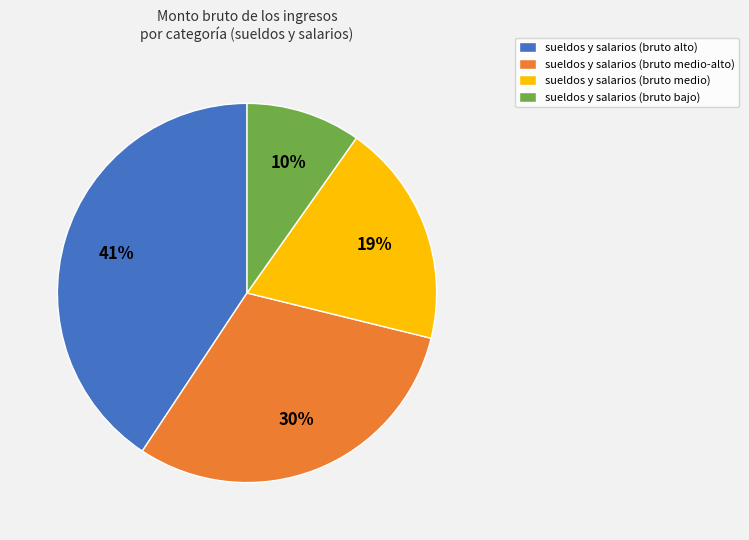

Is there a majority slice in this chart?

No